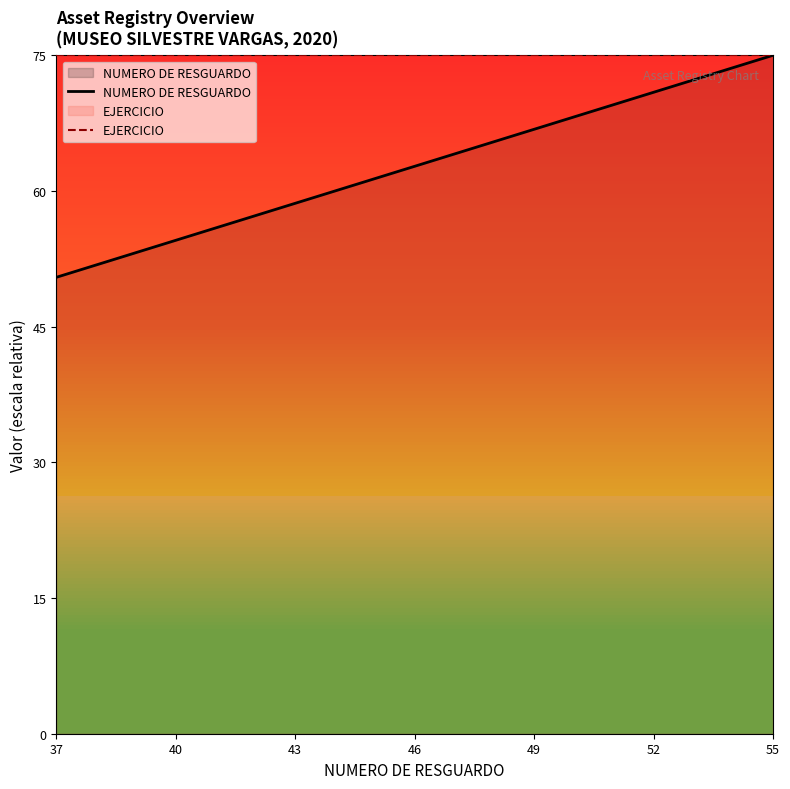

What is the highest value of the NUMERO DE RESGUARDO series?

75.0